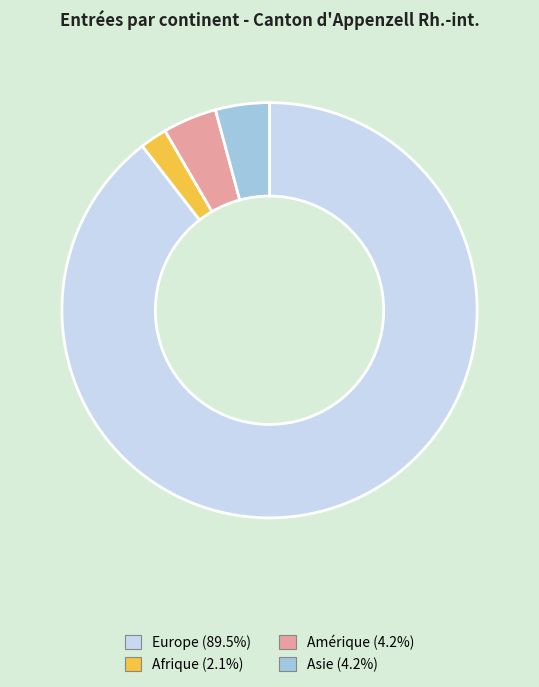

Combined, do Afrique (2.1%) and Asie (4.2%) account for over 50%?

No